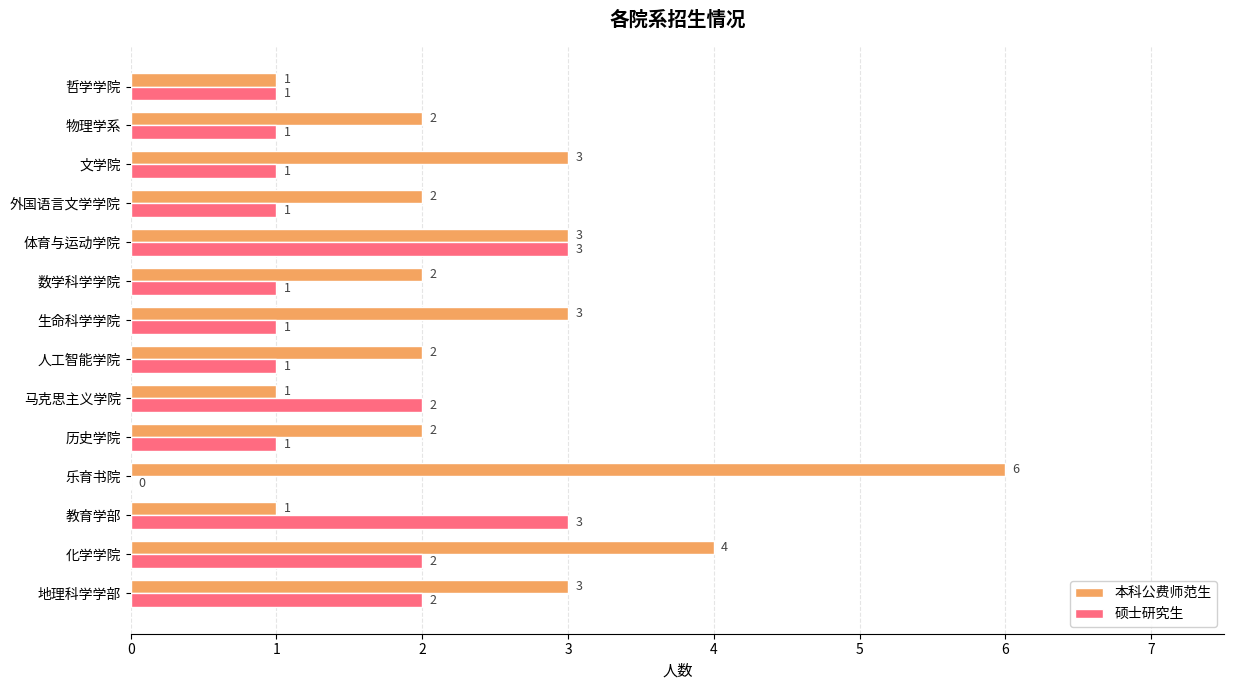

At which category does the chart reach its peak across all series?

乐育书院